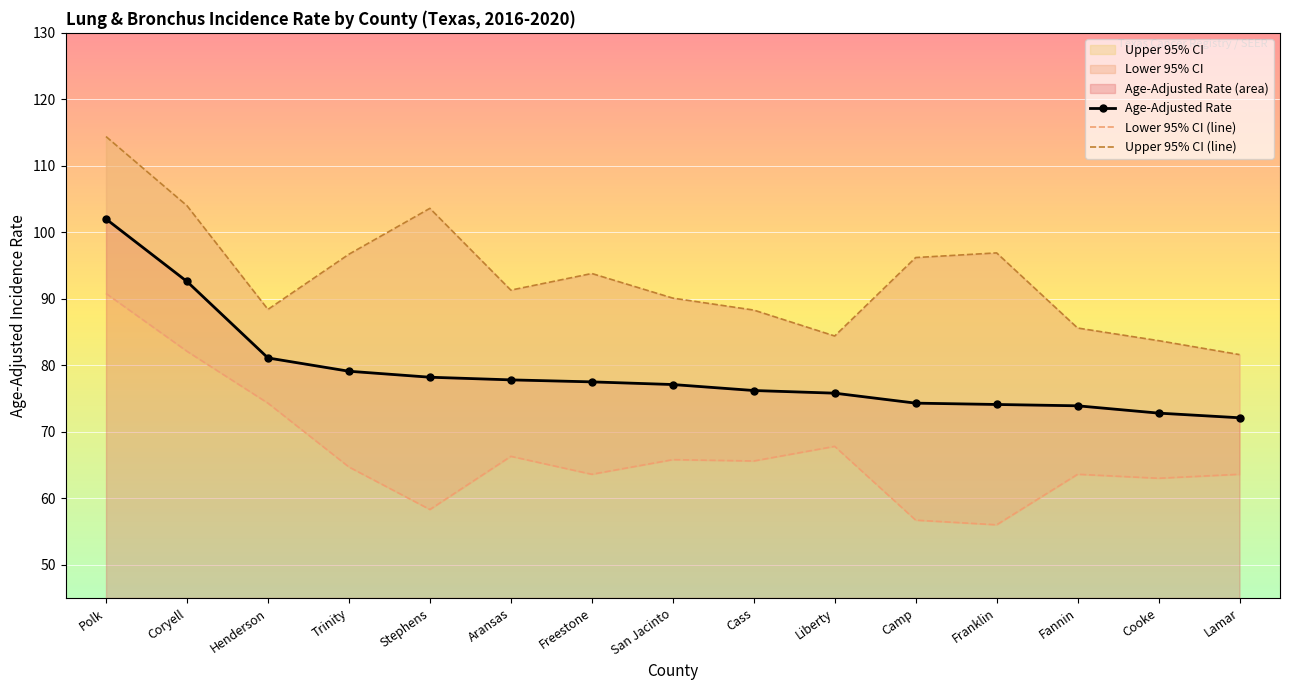

True or false: Lower 95% CI (line) and Upper 95% CI (line) intersect in this chart.

False